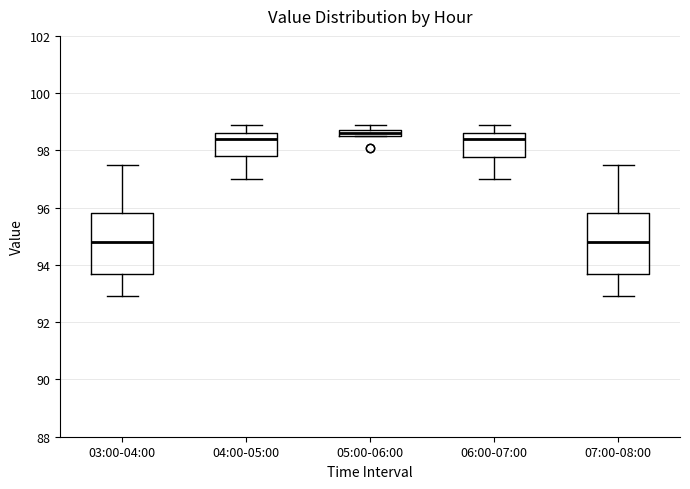

Where is the lower edge of the box for 03:00-04:00 on the y-axis? The values are not printed on the chart, so give them approximately, as read against the axis.

93.6